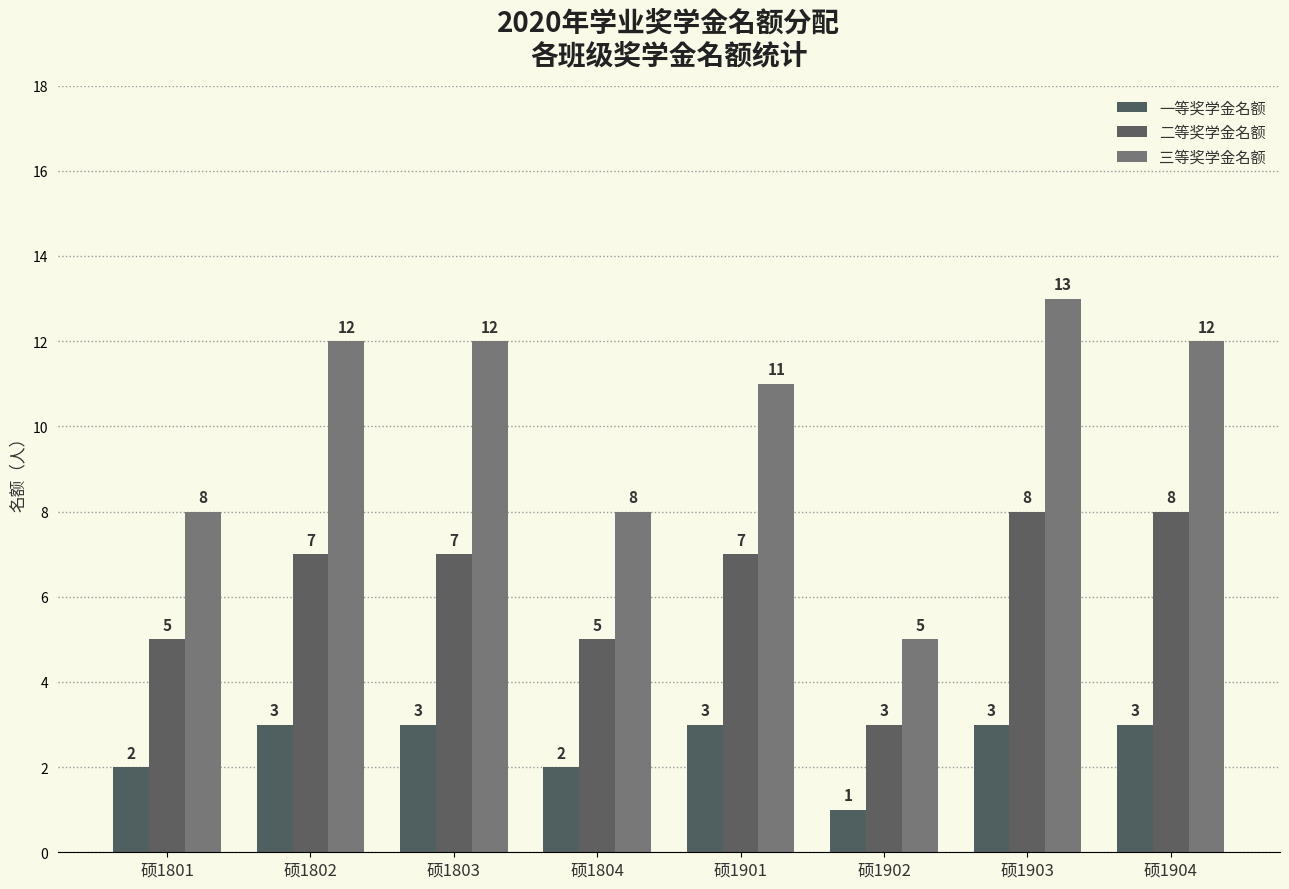

How many data points does each series have?

8